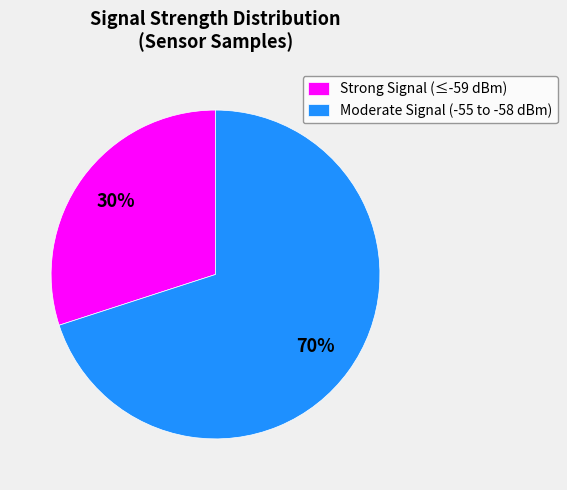

Which slice is the largest?

Moderate Signal (-55 to -58 dBm)